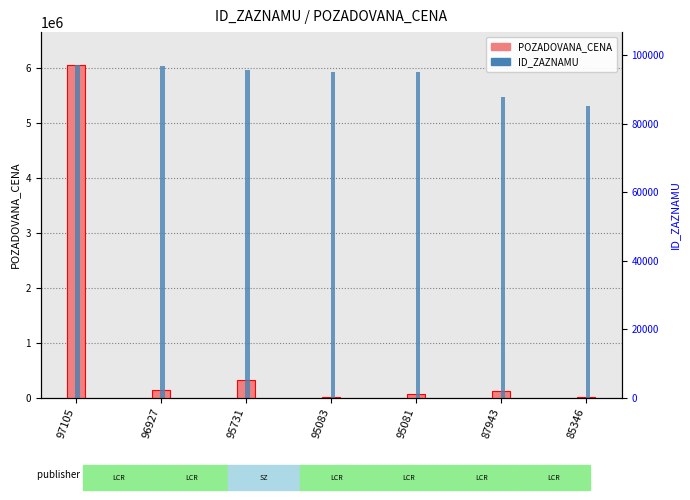

Reading left to right, extract all data points from this chart.

POZADOVANA_CENA: 6050000.0	132132.0	324000.0	14181.0	72850.0	116741.0	9281.0
ID_ZAZNAMU: 6050000.0	6038909.9	5964394.7	5924021.9	5923897.3	5479173.6	5317370.9